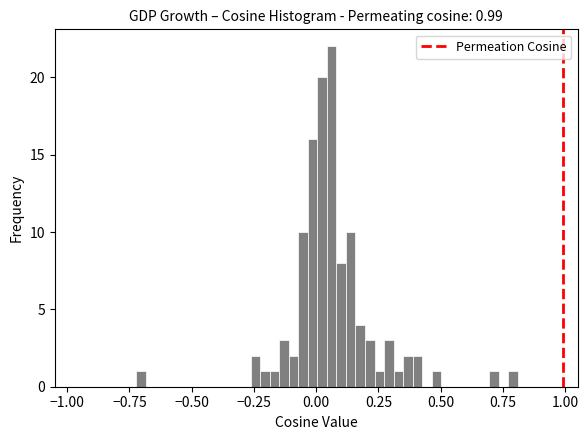

Around what value on the x-axis is the tallest bar? Give the approximate position of its centre, as read against the axis.

0.05